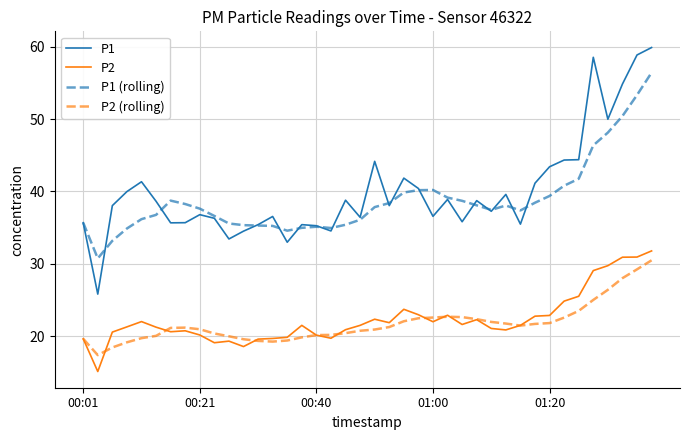

Which series has the widest spread of values?

P1